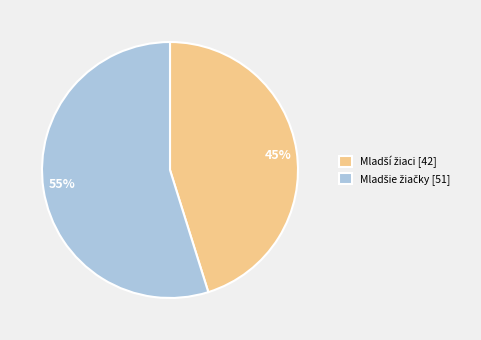

Is there a majority slice in this chart?

Yes